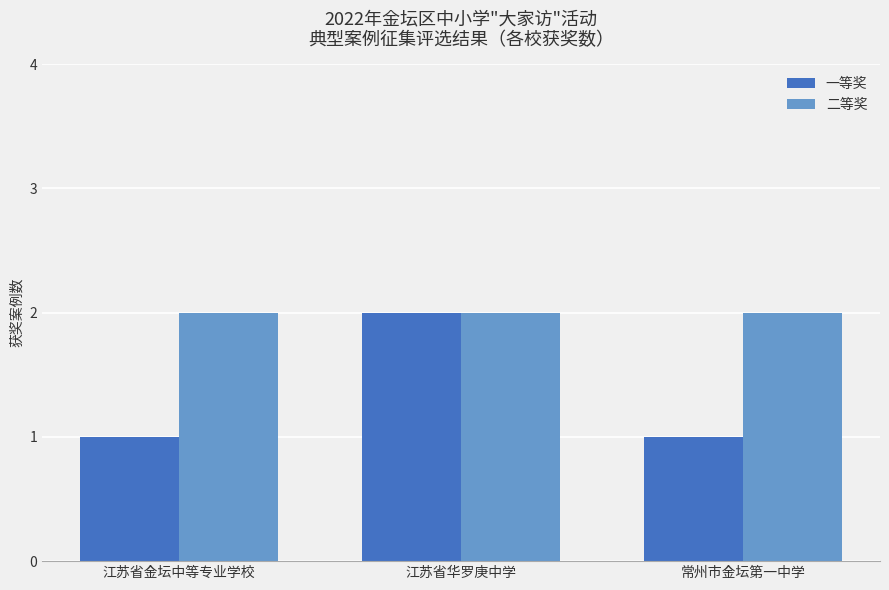

The value of 一等奖 at 江苏省金坛中等专业学校 is 1. True or false?

True